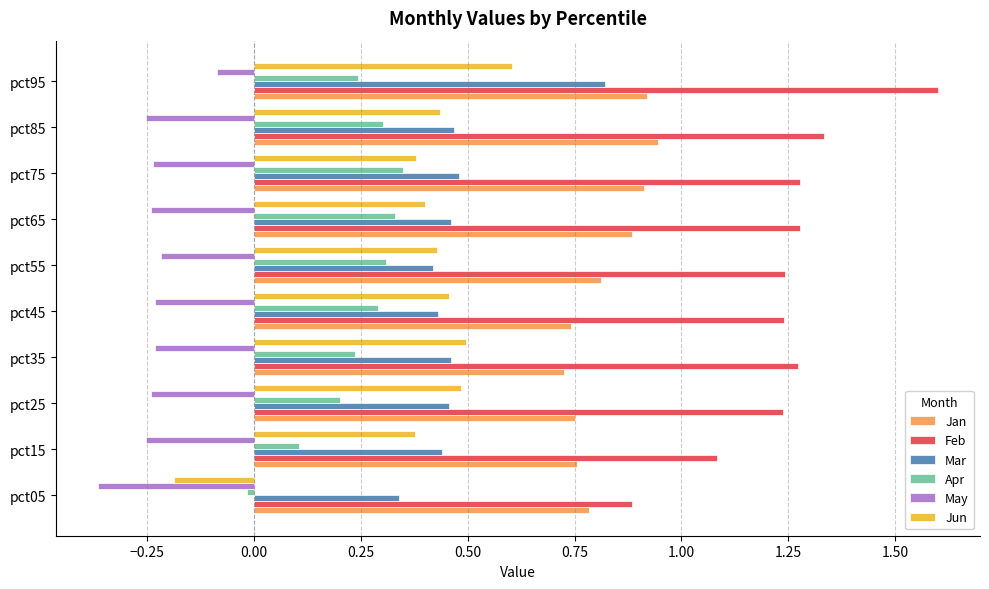

What is the highest value of the May series?

-0.1